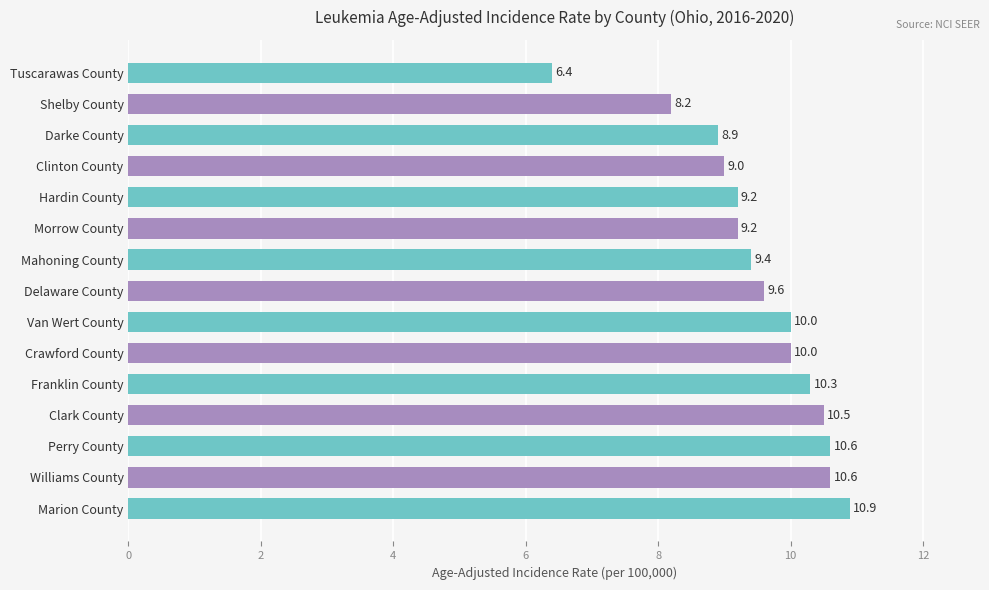

Reading top to bottom, list all the values displayed in this chart.

Tuscarawas County=6.4	Shelby County=8.2	Darke County=8.9	Clinton County=9.0	Hardin County=9.2	Morrow County=9.2	Mahoning County=9.4	Delaware County=9.6	Van Wert County=10.0	Crawford County=10.0	Franklin County=10.3	Clark County=10.5	Perry County=10.6	Williams County=10.6	Marion County=10.9